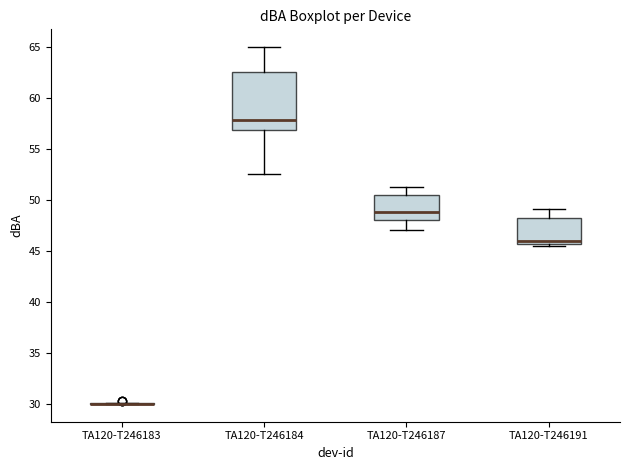

Reading left to right, read every box against the y-axis: the position of its median line, the range the box covers, and the ends of its whiskers. The values are not printed on the chart, so give them approximately, as read against the axis.

TA120-T246183: box collapsed to a line at 30.0, whiskers 30.0 to 30.0
TA120-T246184: median 58.0, box 57.0 to 62.5, whiskers 52.5 to 65.0
TA120-T246187: median 49.0, box 48.0 to 50.5, whiskers 47.0 to 51.5
TA120-T246191: median 46.0, box 45.5 to 48.0, whiskers 45.5 (just below the box's lower edge) to 49.0